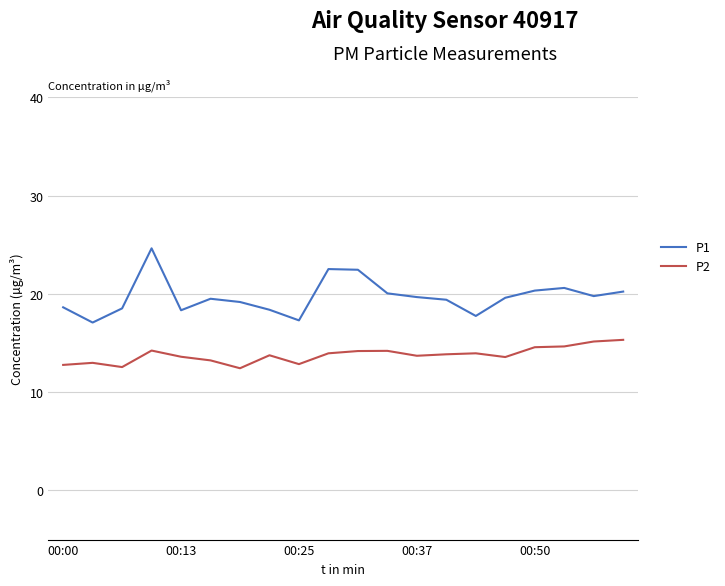

List the series in order of their peak value, lowest first.

P2, P1